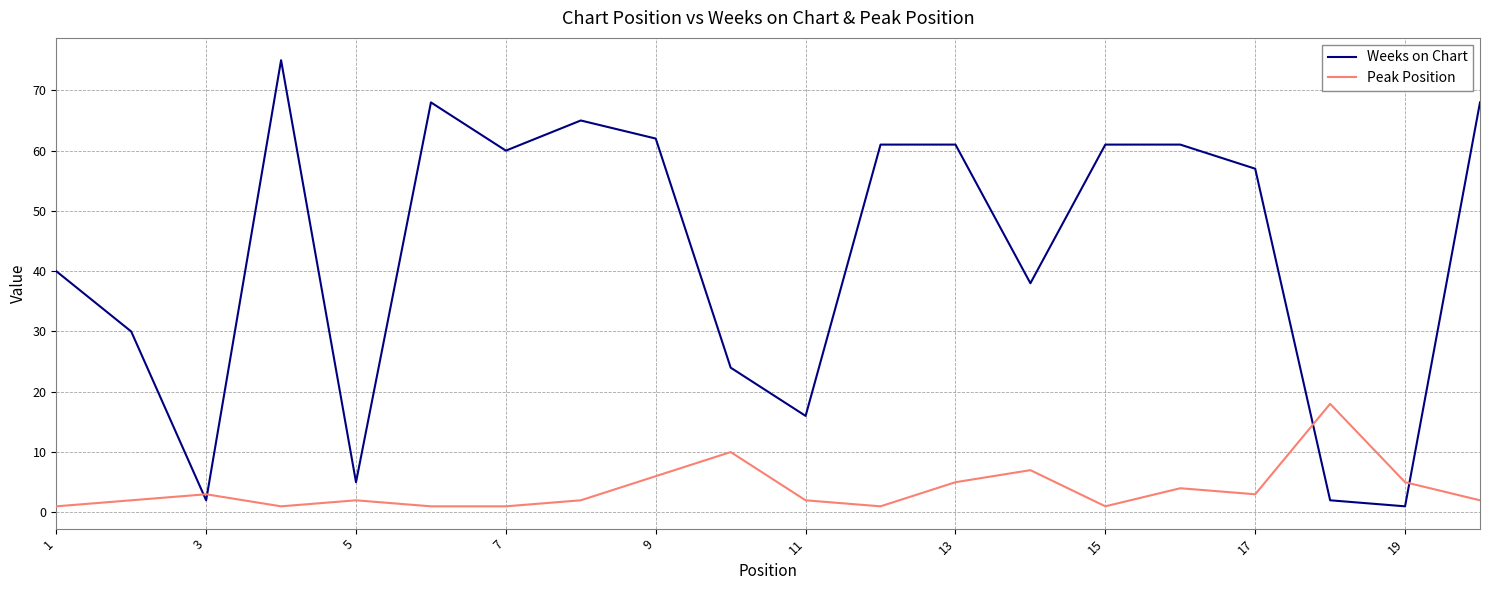

Which series has the largest range (max minus min)?

Weeks on Chart